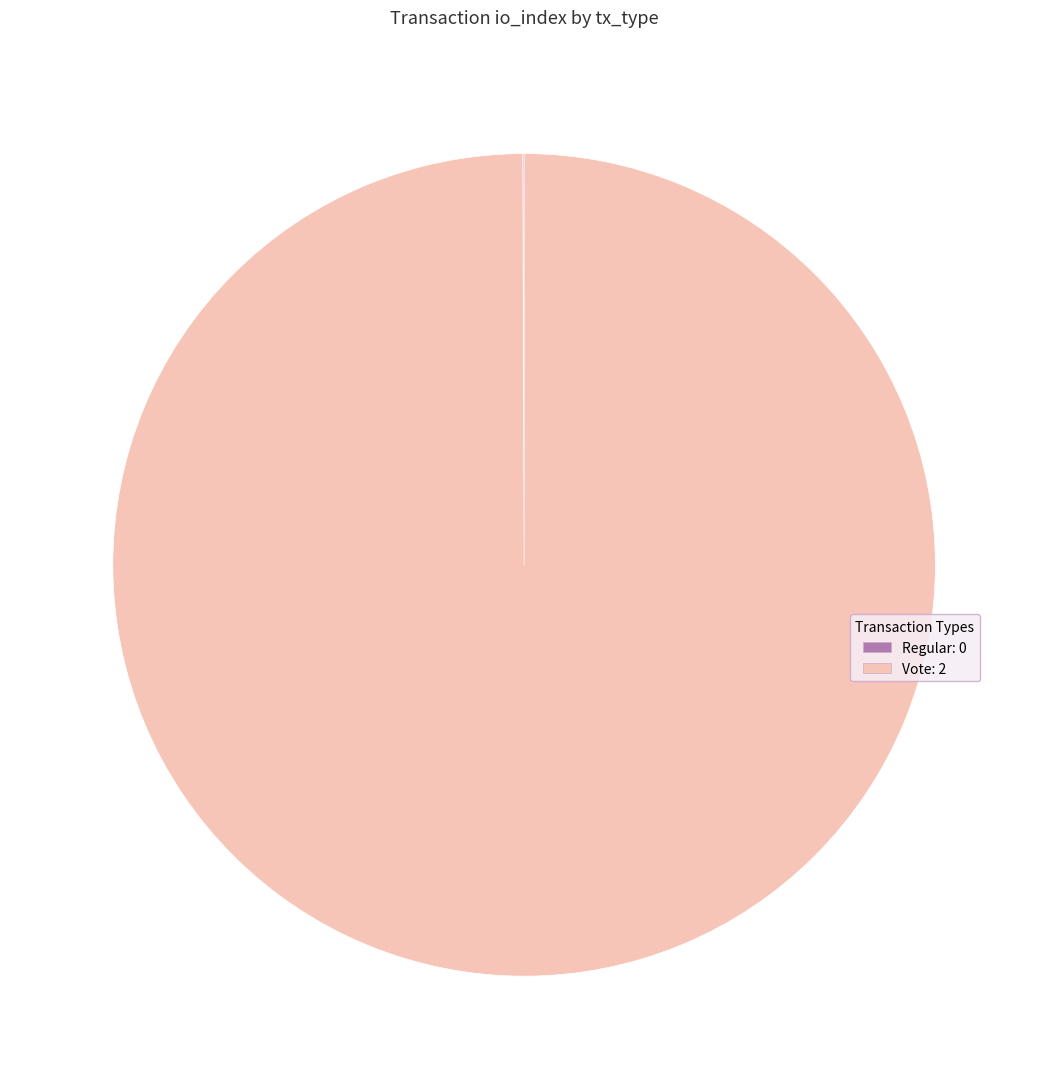

Does any single category account for the majority?

Yes